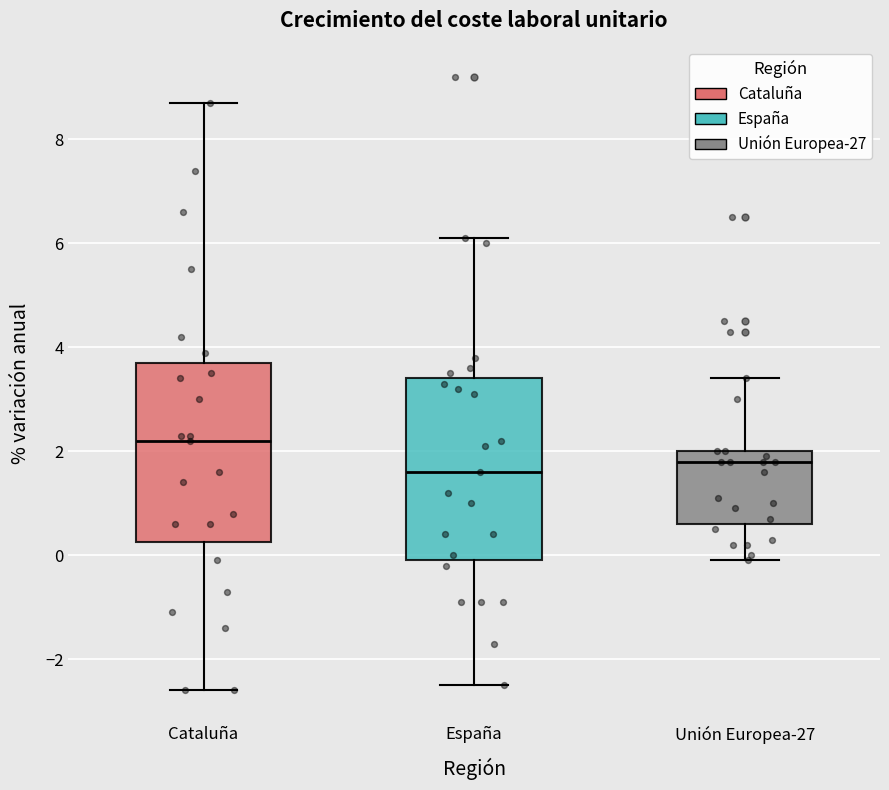

Reading left to right, read every box against the y-axis: the position of its median line, the range the box covers, and the ends of its whiskers. The values are not printed on the chart, so give them approximately, as read against the axis.

Cataluña: median 2.2, box 0.2 to 3.8, whiskers -2.6 to 8.8
España: median 1.6, box 0.0 to 3.4, whiskers -2.4 to 6.2
Unión Europea-27: median 1.8, box 0.6 to 2.0, whiskers 0.0 to 3.4